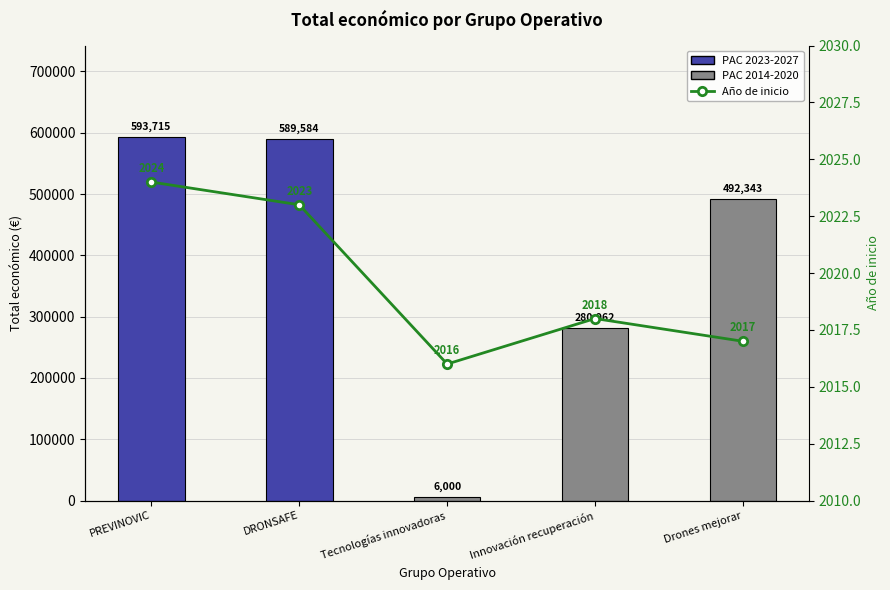

Does the chart contain stacked bars?

No